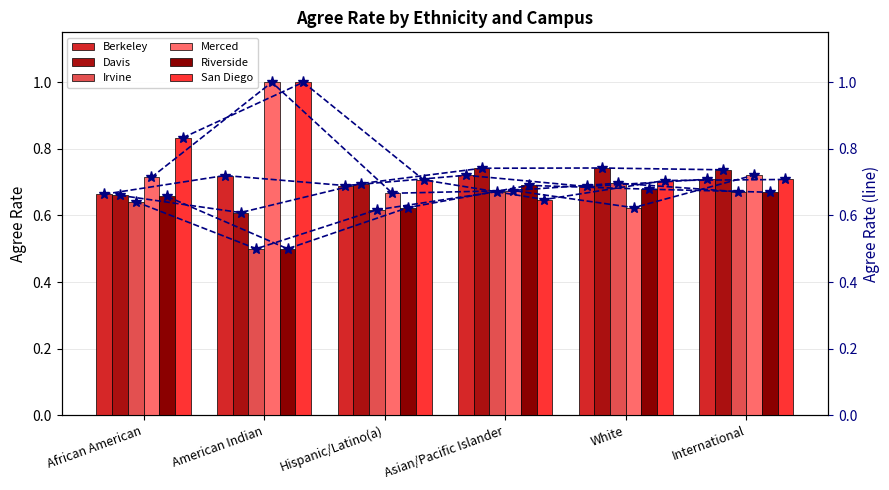

What is the difference between the second highest and second lowest values in the Davis series?

0.1